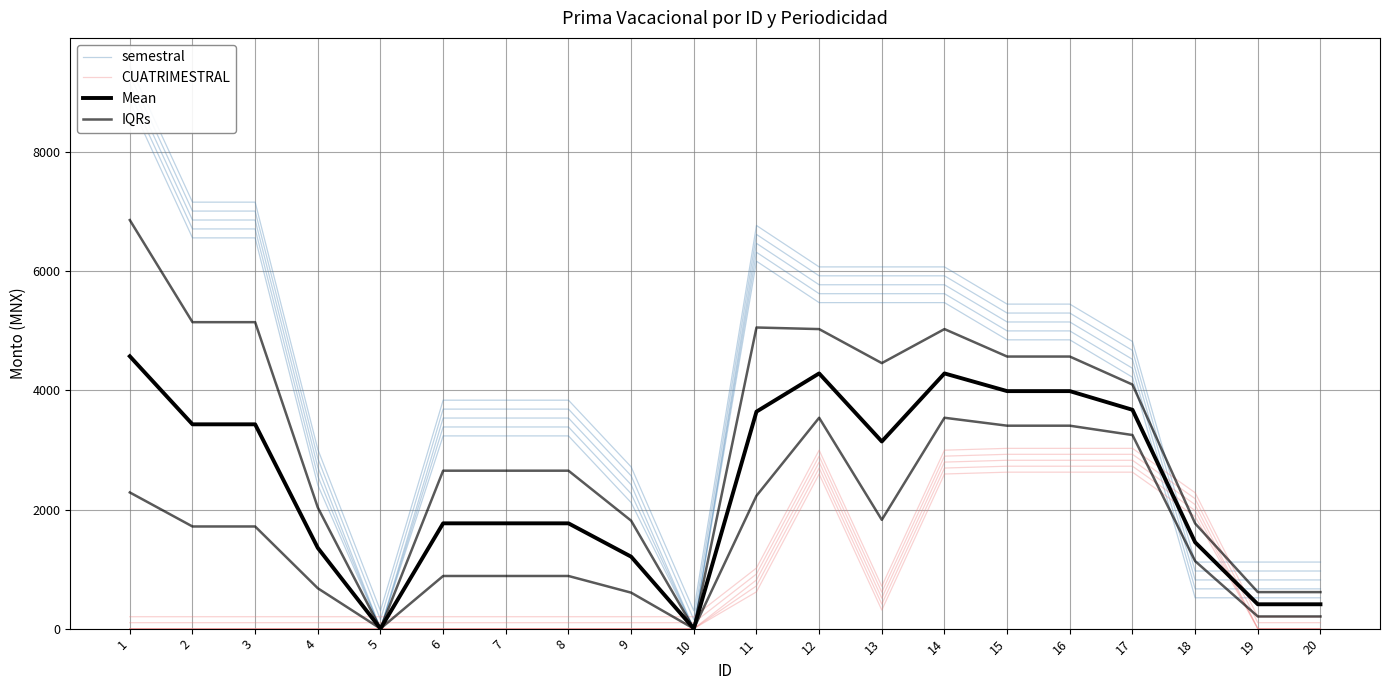

At which category does Mean reach its first local peak?

12